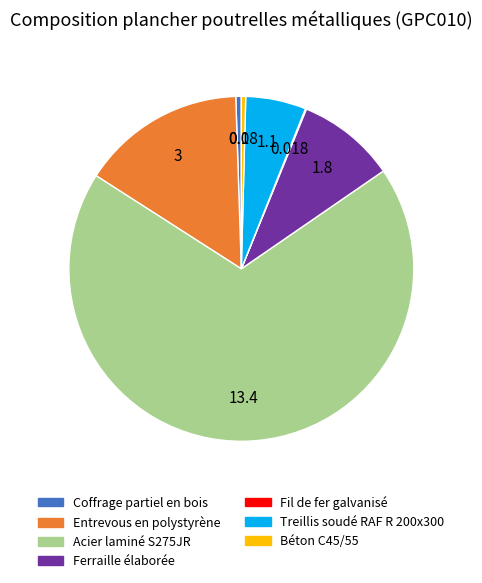

Combined, do Coffrage partiel en bois and Acier laminé S275JR account for over 50%?

Yes